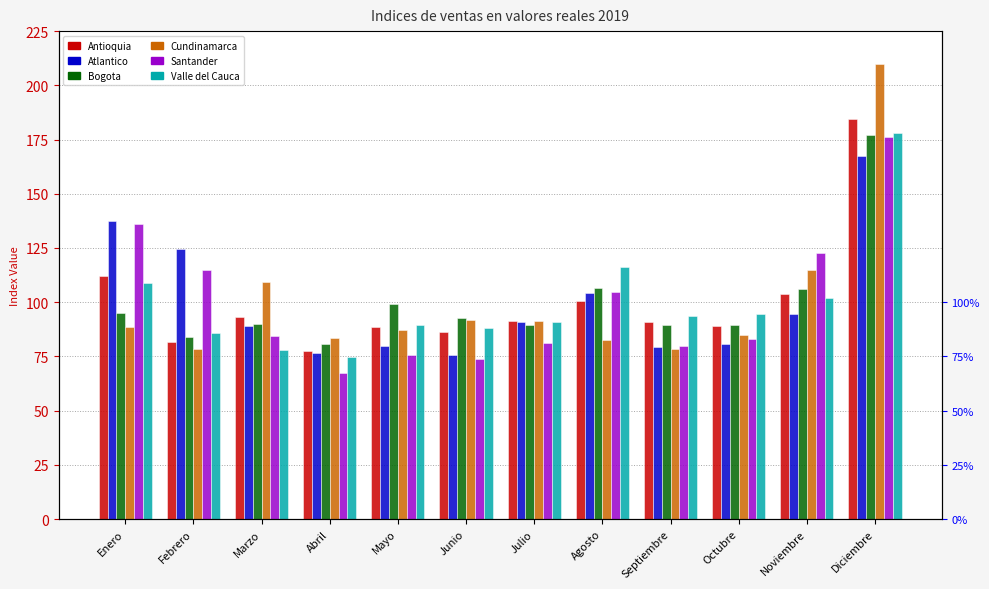

What is the approximate value of Santander at Julio?

81.0